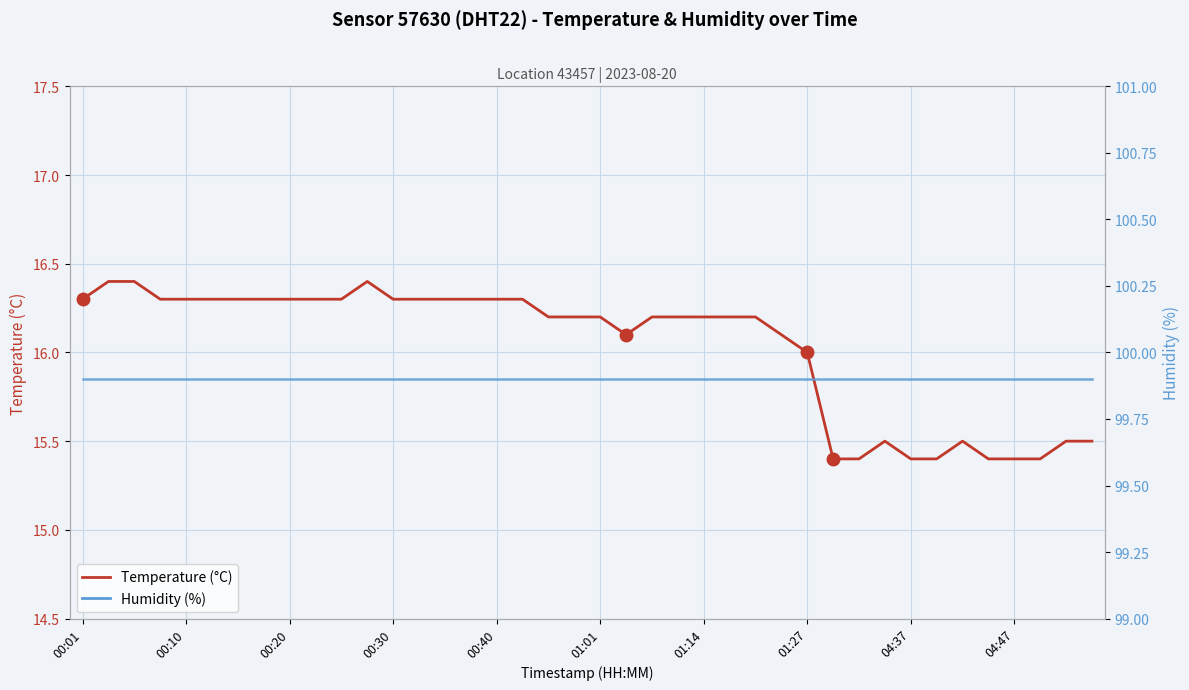

Reading left to right, extract all data points from this chart.

Temperature (°C): 16.3	16.4	16.4	16.3	16.3	16.3	16.3	16.3	16.3	16.3	16.3	16.4	16.3	16.3	16.3	16.3	16.3	16.3	16.2	16.2	16.2	16.1	16.2	16.2	16.2	16.2	16.2	16.1	16.0	15.4	15.4	15.5	15.4	15.4	15.5	15.4	15.4	15.4	15.5	15.5
Humidity (%): 99.9	99.9	99.9	99.9	99.9	99.9	99.9	99.9	99.9	99.9	99.9	99.9	99.9	99.9	99.9	99.9	99.9	99.9	99.9	99.9	99.9	99.9	99.9	99.9	99.9	99.9	99.9	99.9	99.9	99.9	99.9	99.9	99.9	99.9	99.9	99.9	99.9	99.9	99.9	99.9